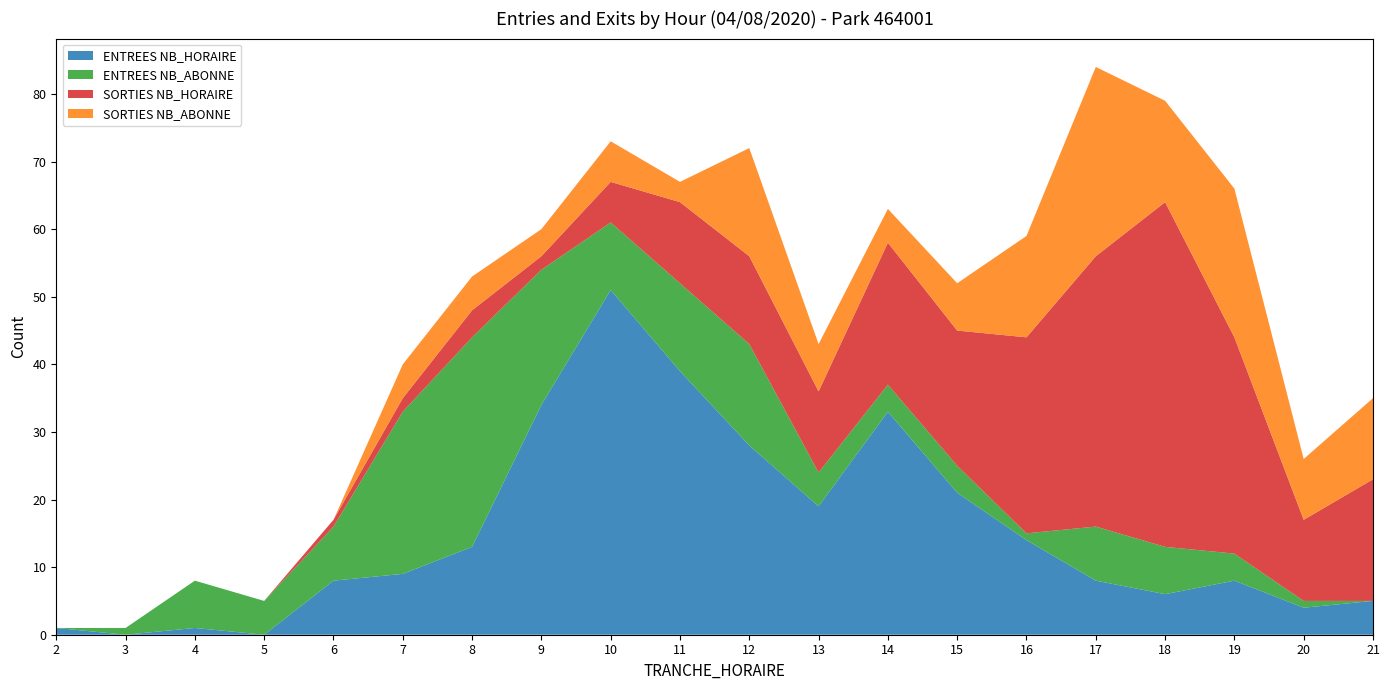

Reading left to right, transcribe all the data shown in this chart.

ENTREES NB_HORAIRE: 1	0	1	0	8	9	13	34	51	39	28	19	33	21	14	8	6	8	4	5
ENTREES NB_ABONNE: 0	1	7	5	8	24	31	20	10	13	15	5	4	4	1	8	7	4	1	0
SORTIES NB_HORAIRE: 0	0	0	0	1	2	4	2	6	12	13	12	21	20	29	40	51	32	12	18
SORTIES NB_ABONNE: 0	0	0	0	0	5	5	4	6	3	16	7	5	7	15	28	15	22	9	12